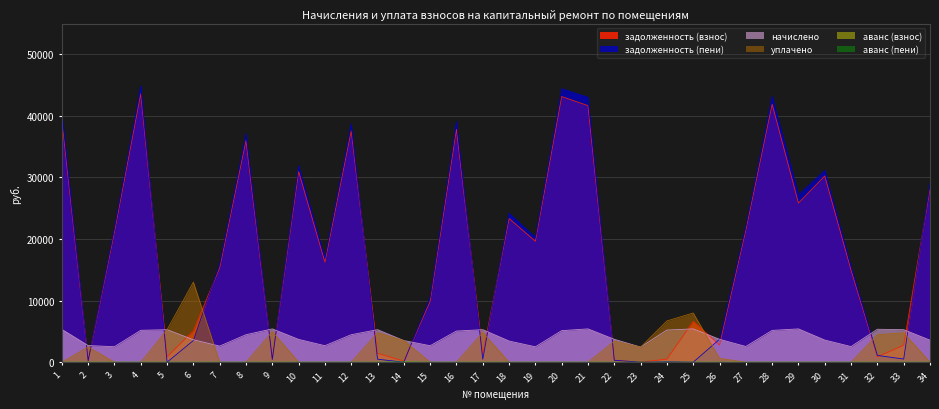

How many lines are shown in the chart?

6